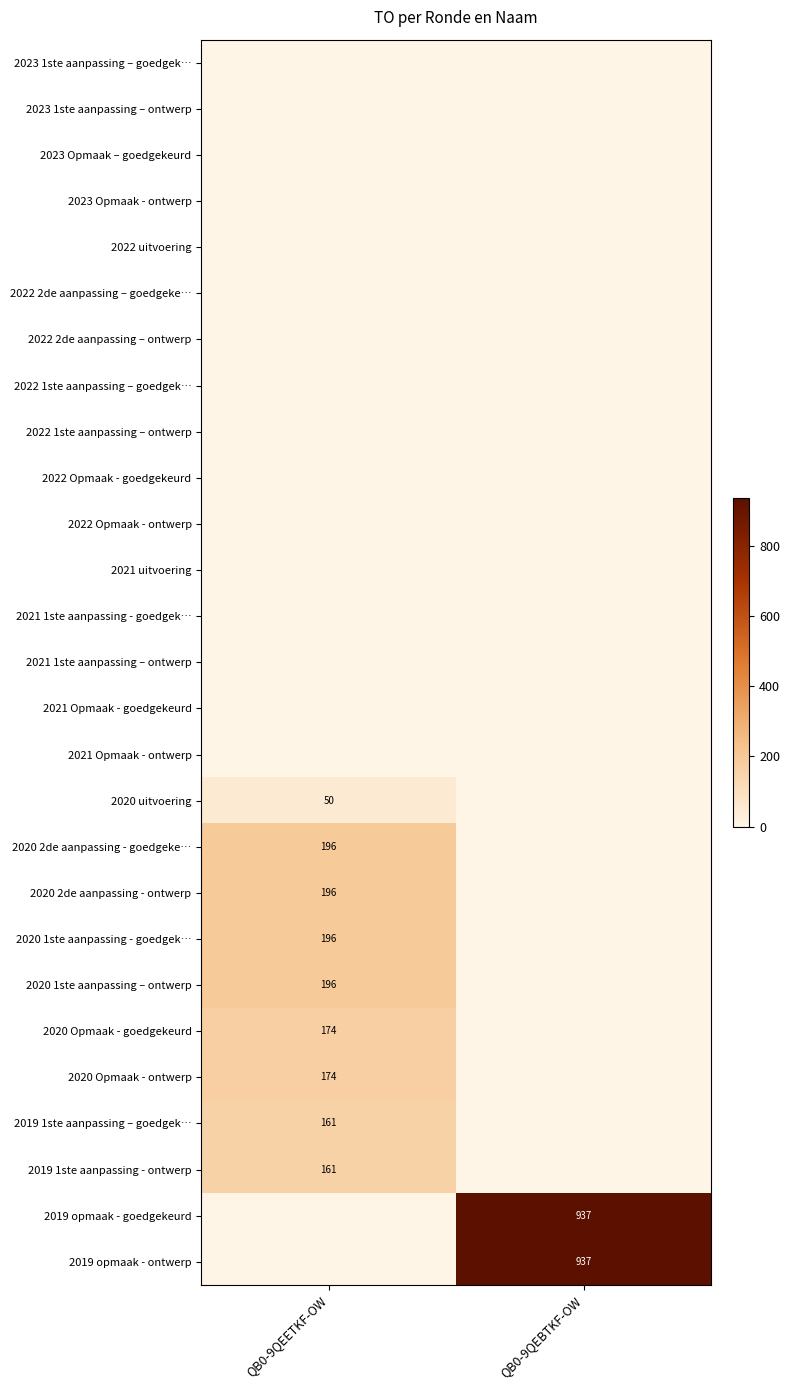

True or false: 2020 2de aanpassing - goedgeke… has a value of 279 at QB0-9QEETKF-OW.

False